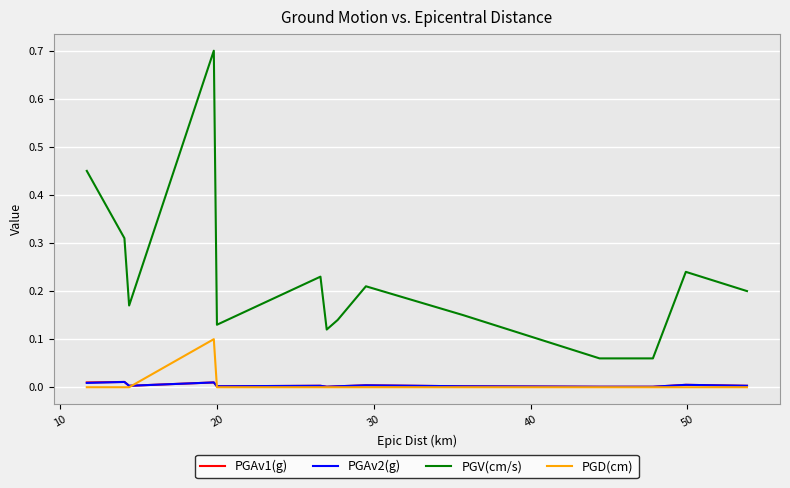

True or false: PGAv1(g) and PGV(cm/s) intersect in this chart.

False